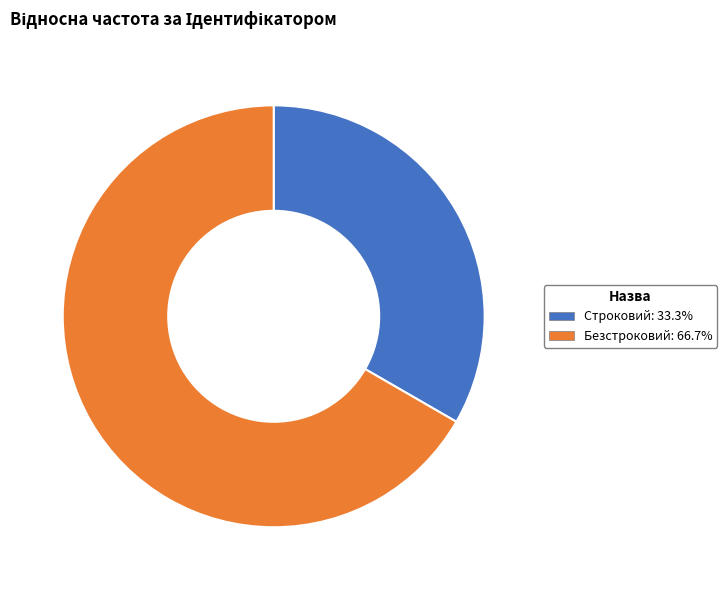

Is there a majority slice in this chart?

Yes